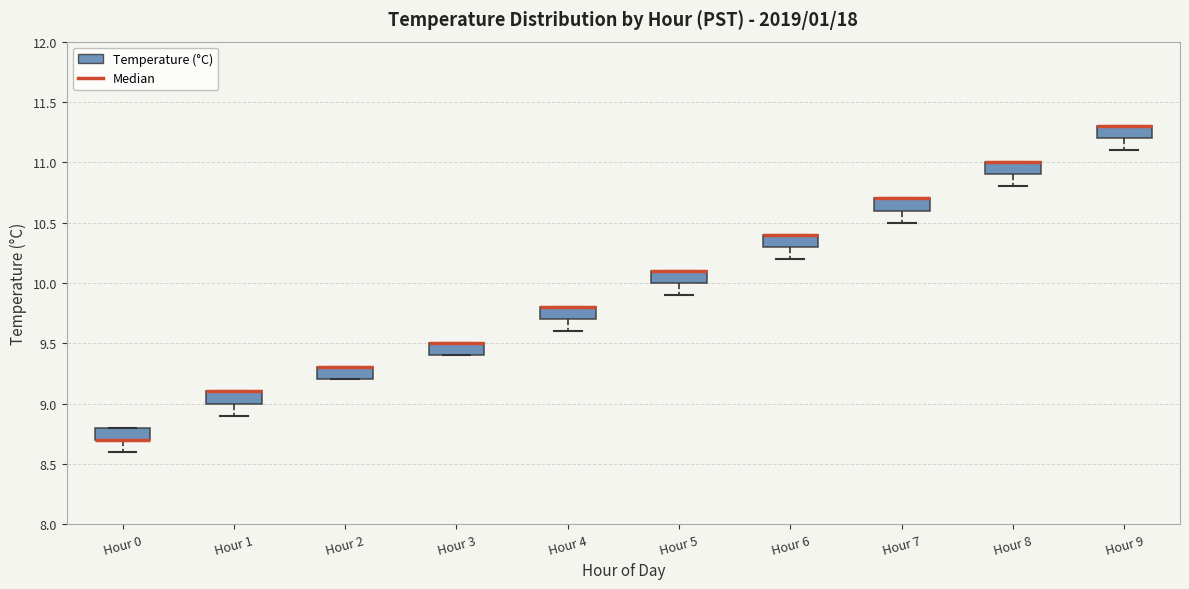

Where is the lower edge of the box for Hour 5 on the y-axis? The values are not printed on the chart, so give them approximately, as read against the axis.

10.0